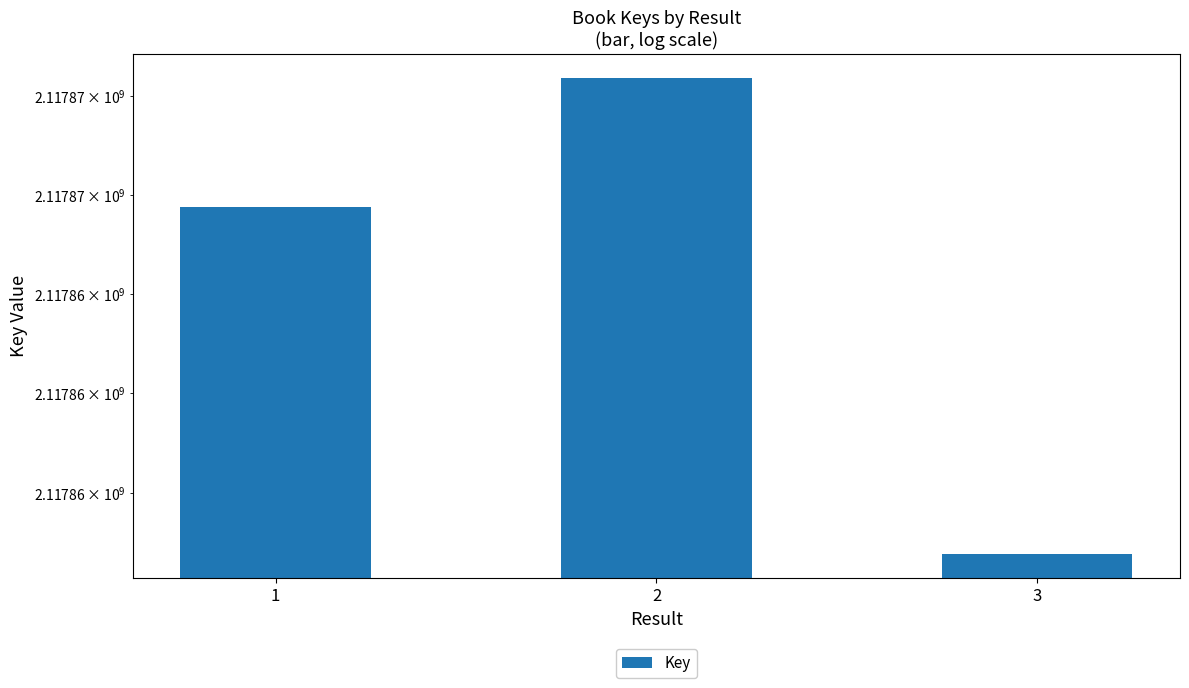

Which category has the lowest value across all series?

3